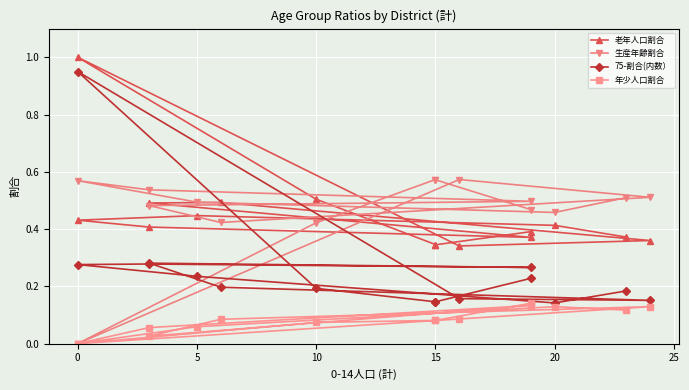

True or false: 老年人口割合 and 75-割合(内数） intersect in this chart.

False